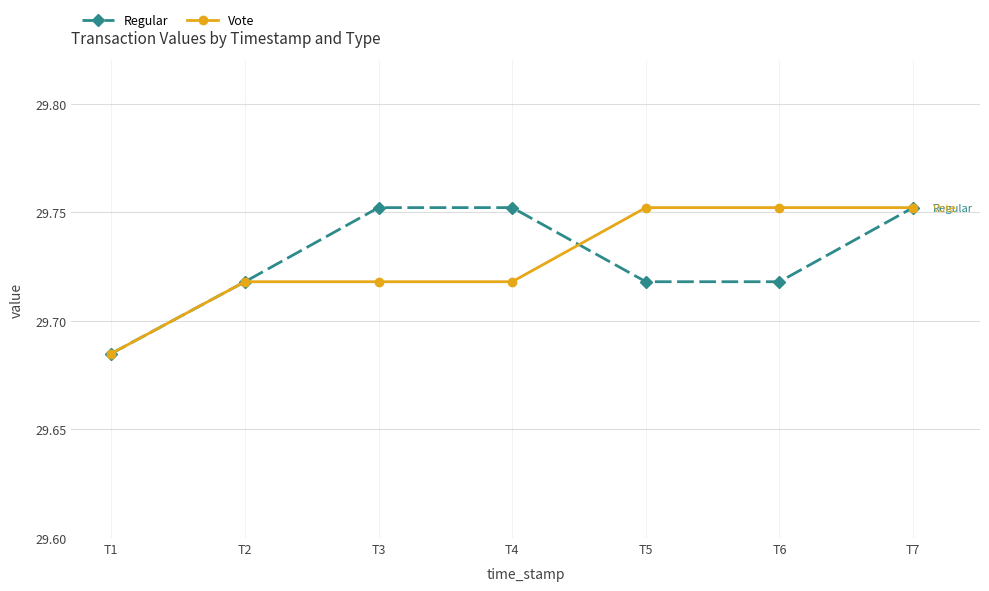

What is the difference between the maximum and minimum values in the Vote series?

0.1